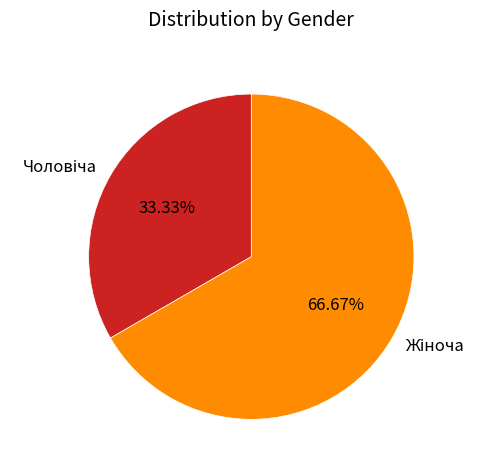

Does any single category account for the majority?

Yes